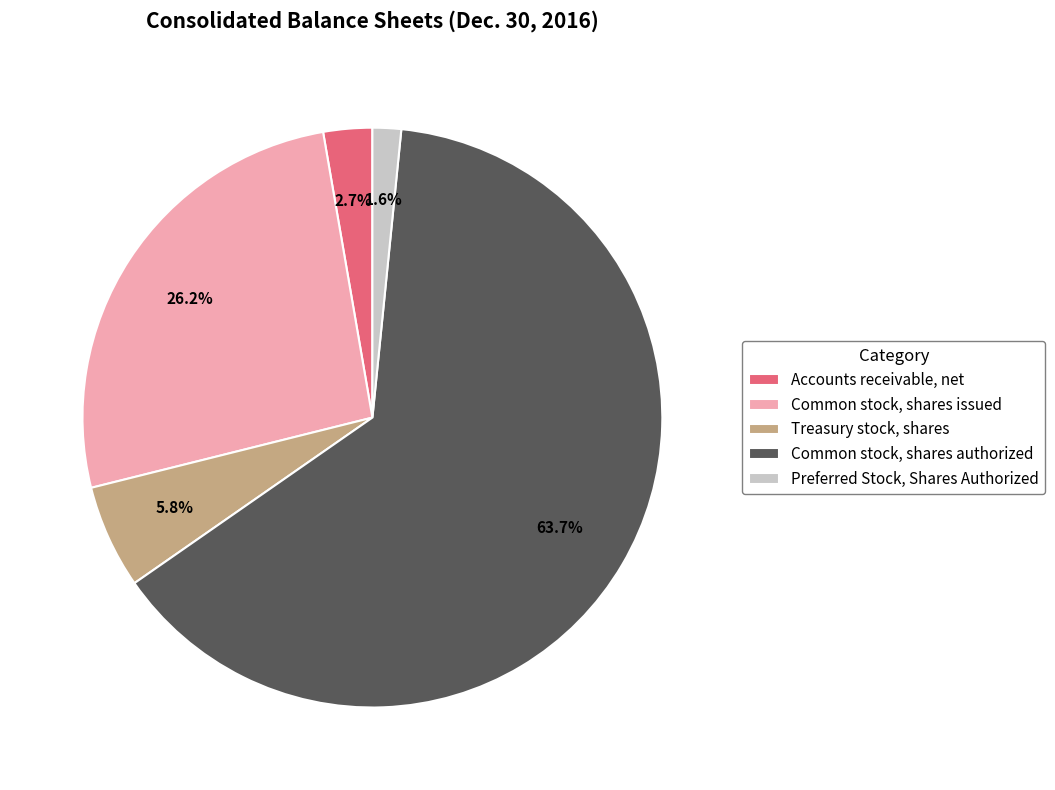

What is the total percentage of Treasury stock, shares and Common stock, shares issued?

32.0%